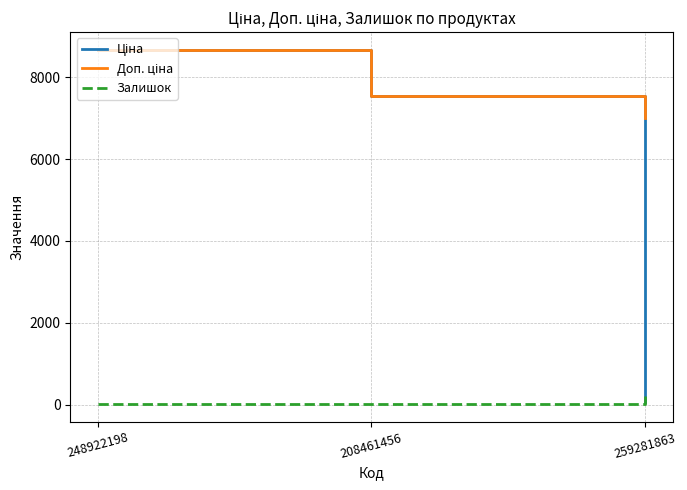

At which category does the chart reach its peak across all series?

248922198